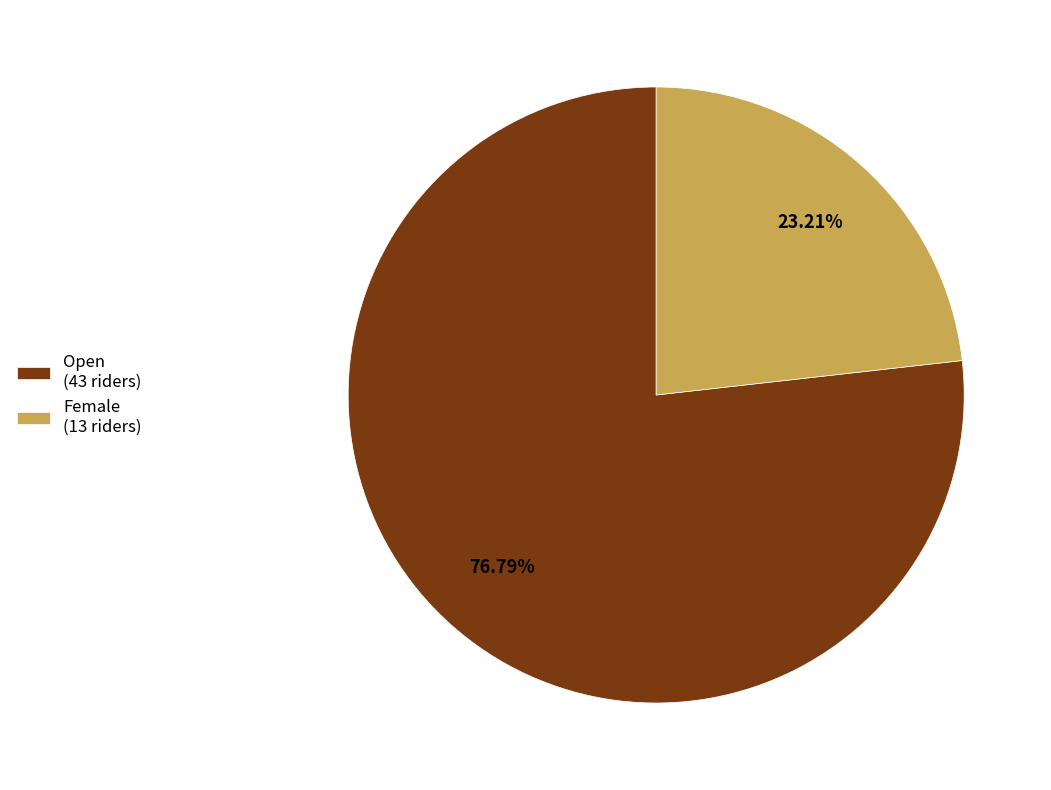

To the nearest percent, what is the difference between the Female and Open slice percentages?

54%